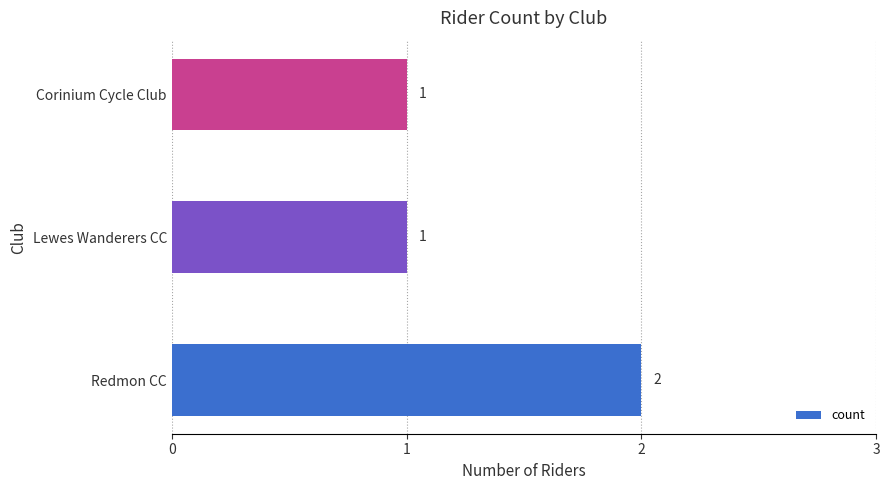

What is the ratio of the value at Redmon CC to the value at Corinium Cycle Club?

2.0